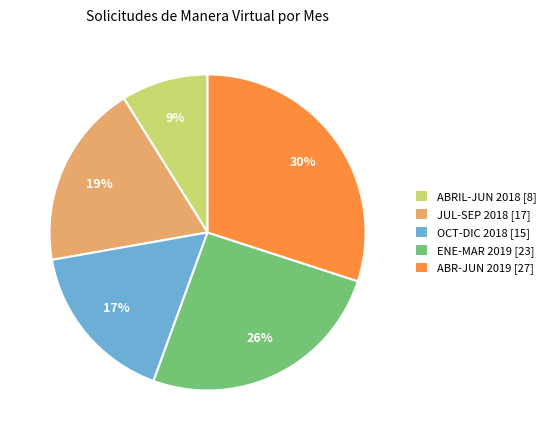

The OCT-DIC 2018 [15] slice represents 17% of the pie. True or false?

True